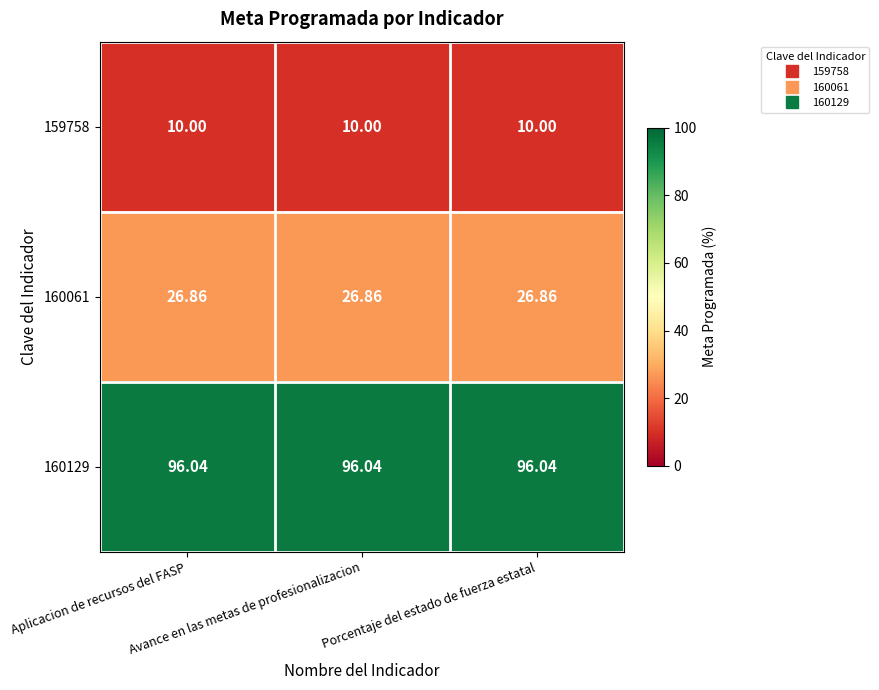

Reading left to right, transcribe all the data shown in this chart.

159758: Aplicacion de recursos del FASP=10.0	Avance en las metas de profesionalizacion=10.0	Porcentaje del estado de fuerza estatal=10.0
160061: Aplicacion de recursos del FASP=26.9	Avance en las metas de profesionalizacion=26.9	Porcentaje del estado de fuerza estatal=26.9
160129: Aplicacion de recursos del FASP=96.0	Avance en las metas de profesionalizacion=96.0	Porcentaje del estado de fuerza estatal=96.0